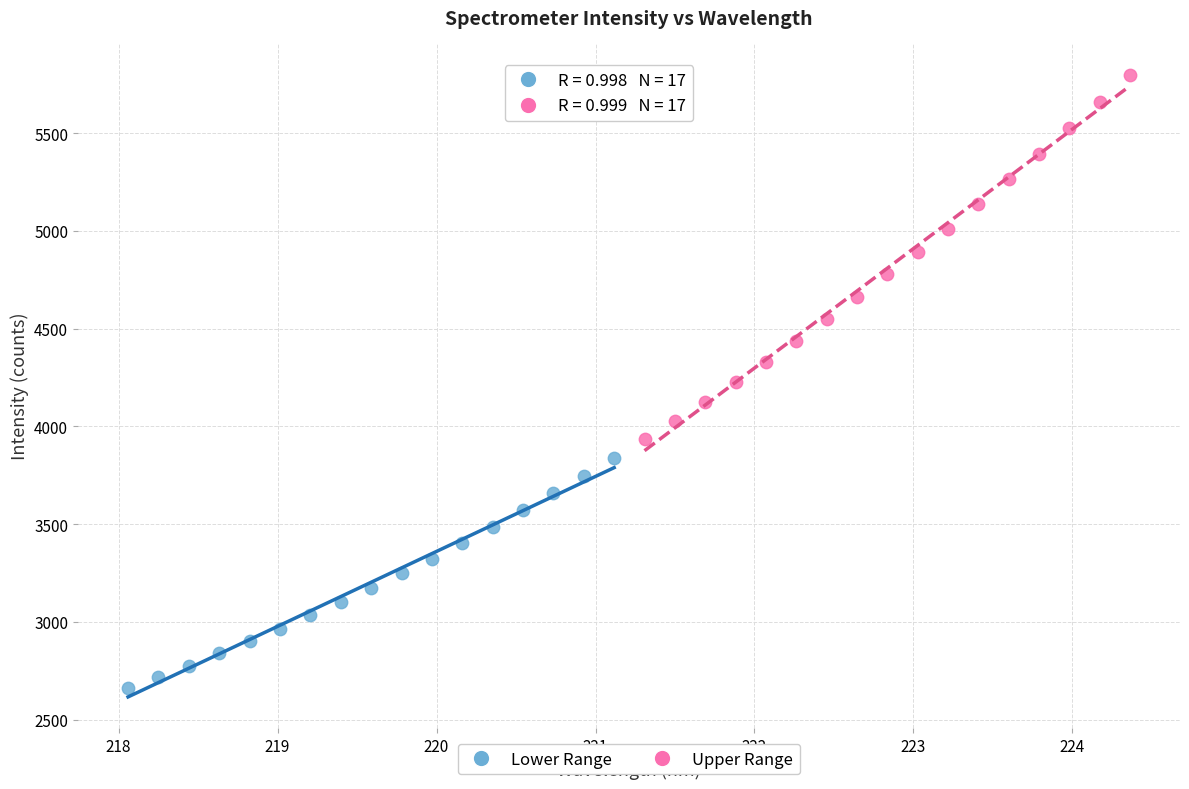

Which series has the widest spread of Y values?

Upper Range